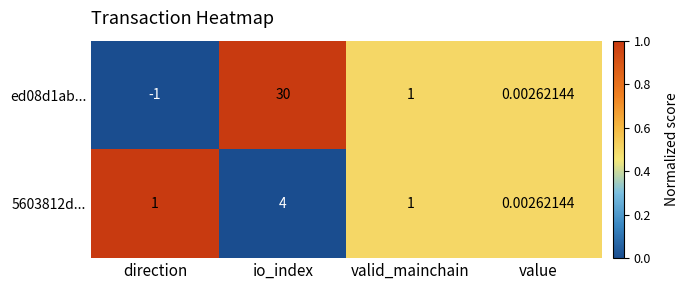

At direction, list the series in order from largest to smallest.

5603812d..., ed08d1ab...